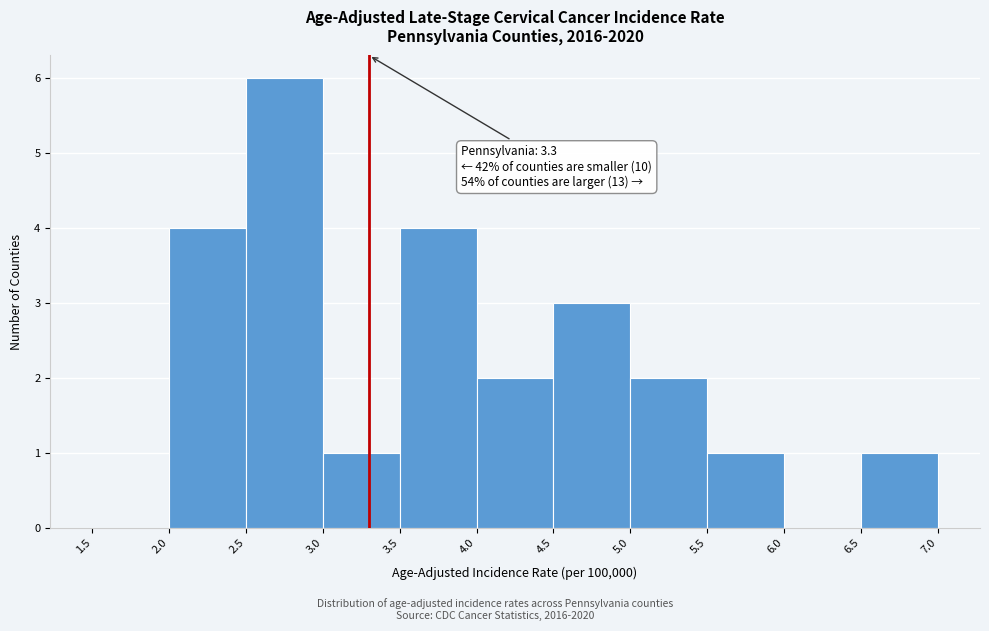

Which range on the x-axis has the tallest bar?

2.5 to 3.0